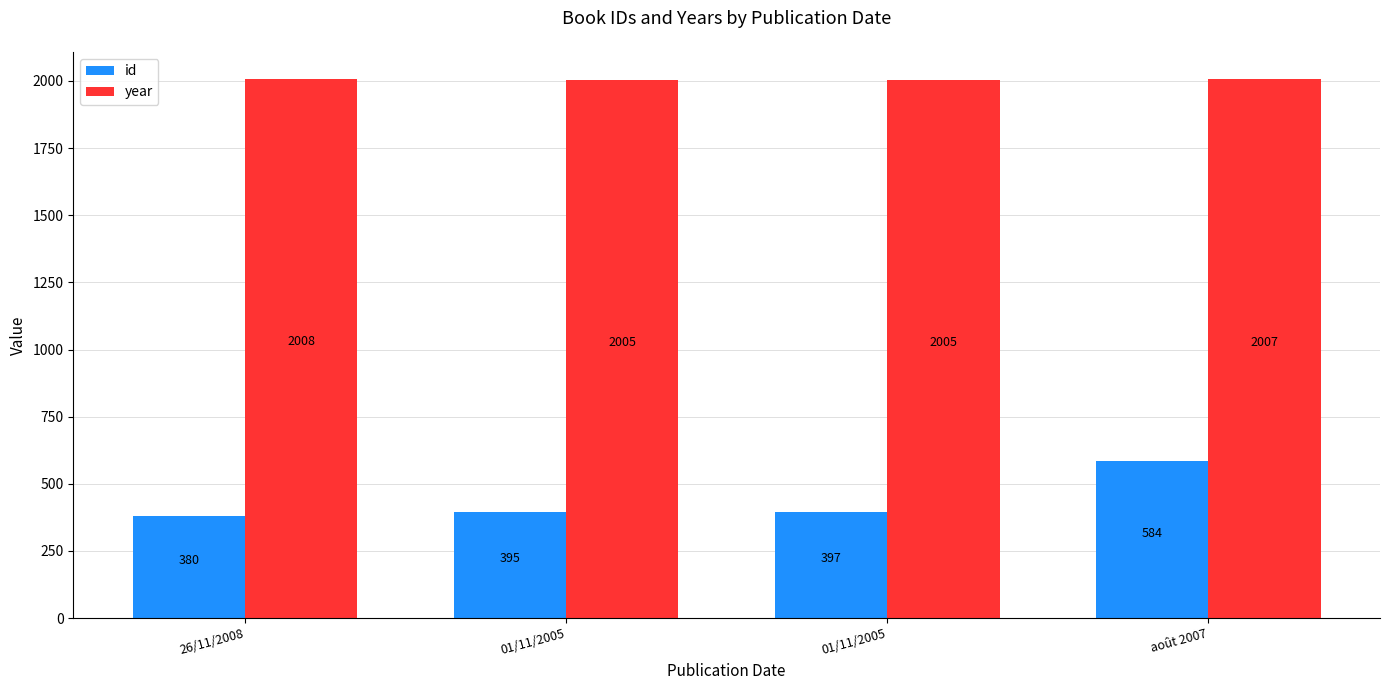

How many distinct data groups are displayed?

2